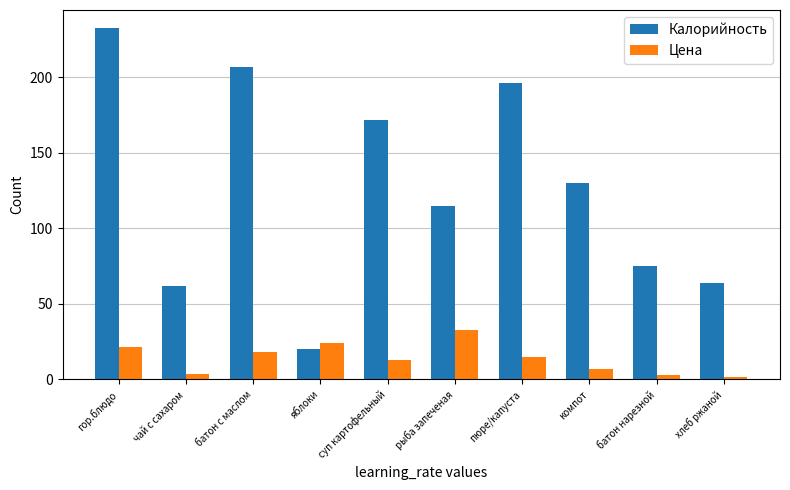

What is the label of the 5th bar from the left?

суп картофельный